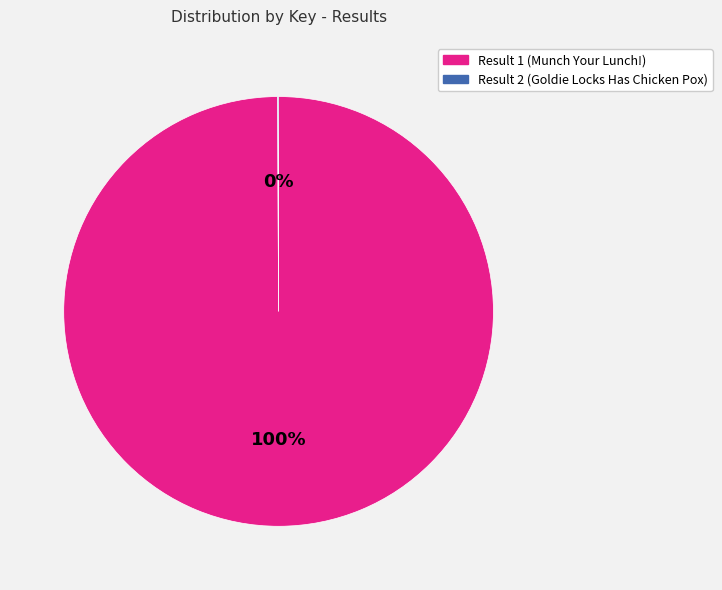

Is there a majority slice in this chart?

Yes